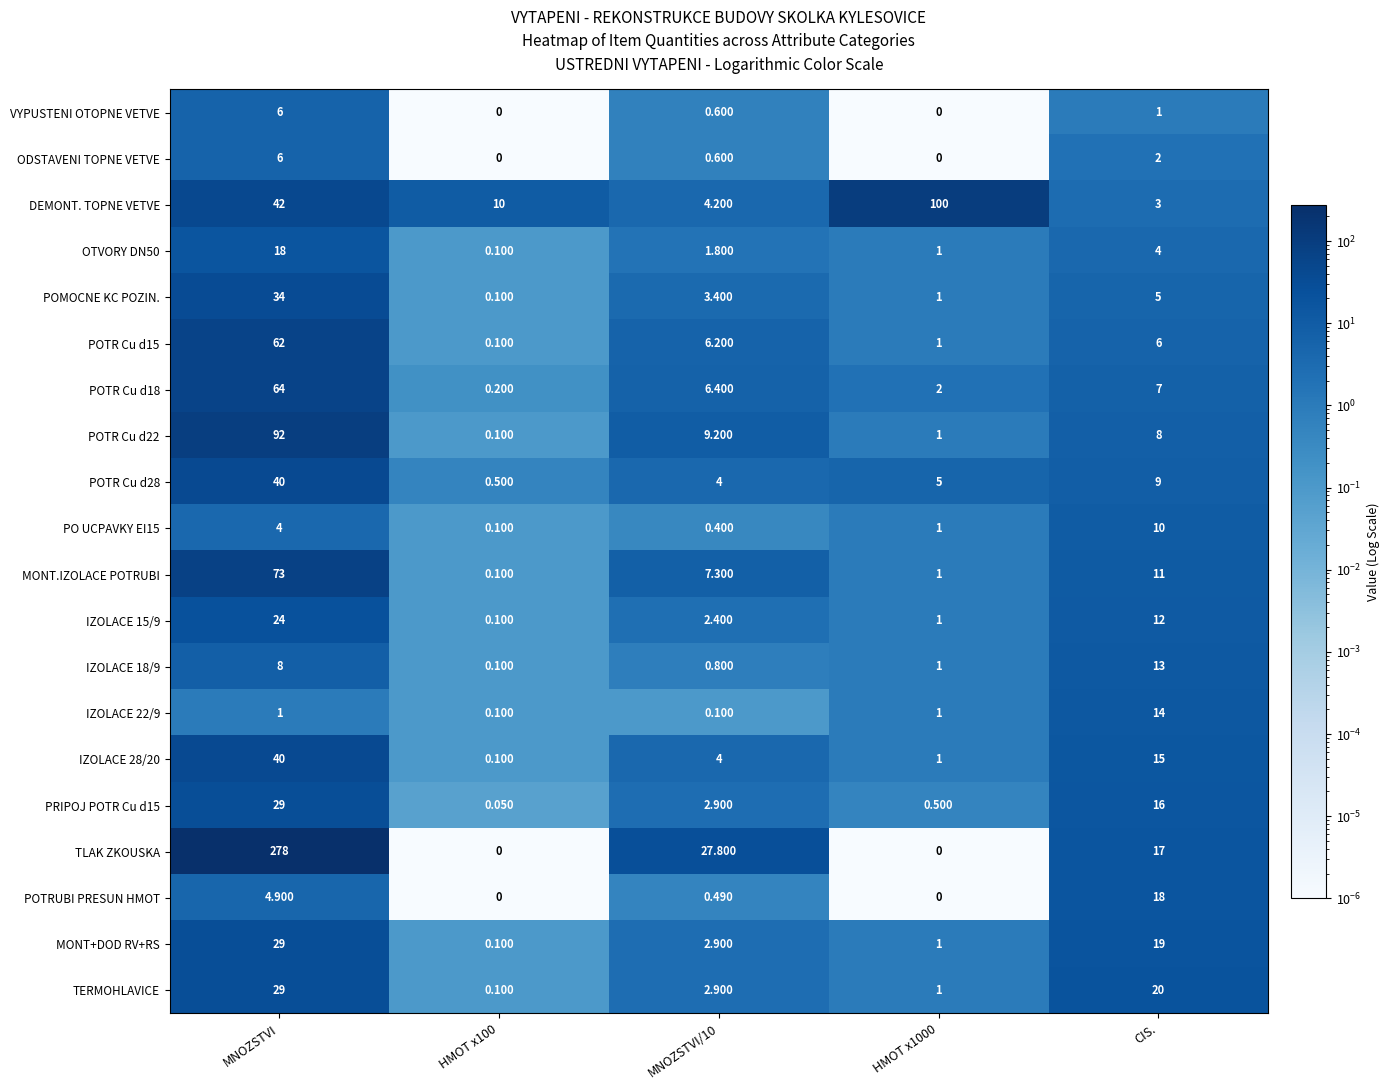

Is the value of IZOLACE 22/9 at CIS. greater than the value of MONT+DOD RV+RS at MNOZSTVI/10?

Yes